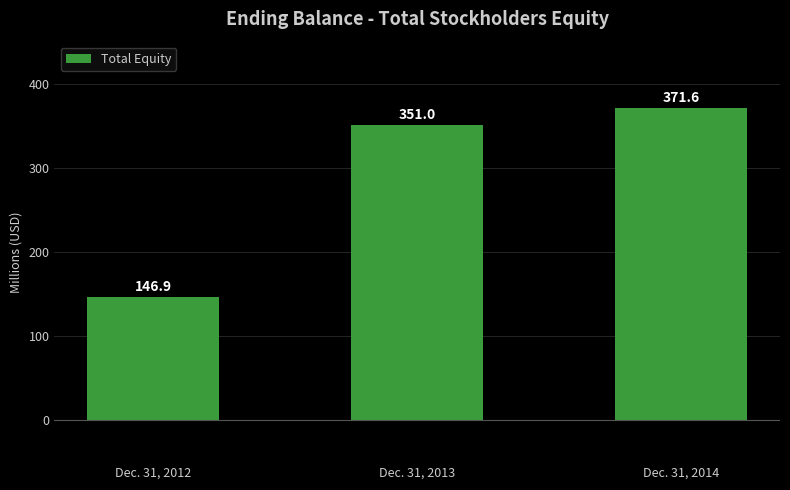

What is the smallest value displayed?

146.9